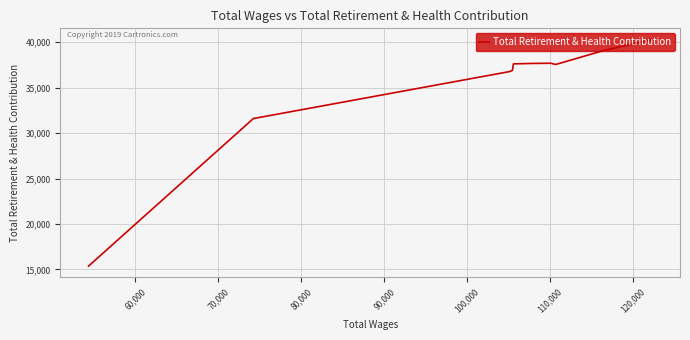

How many values are below 37614?

5